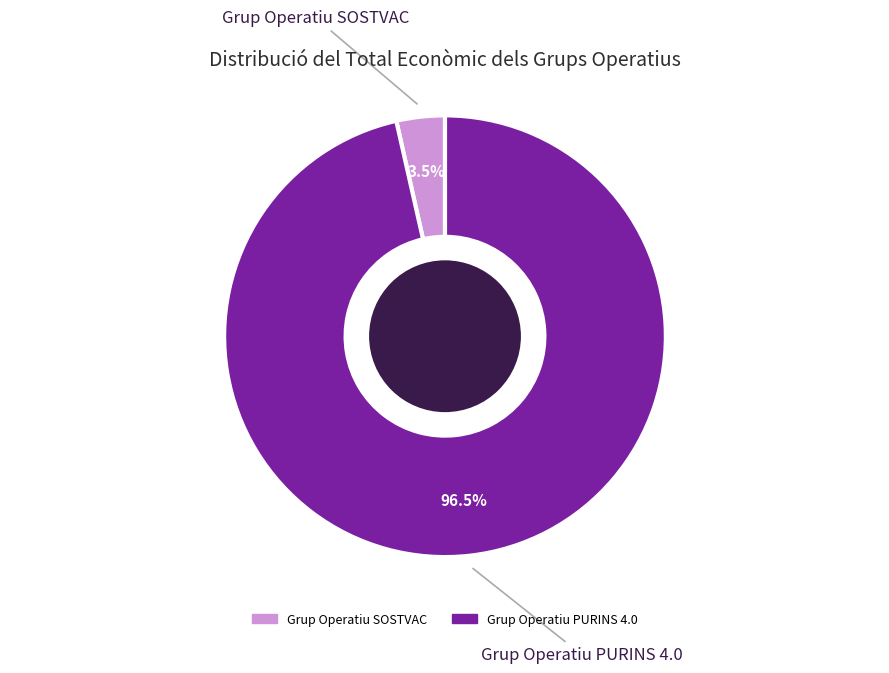

True or false: Grup Operatiu SOSTVAC accounts for 15% of the total.

False